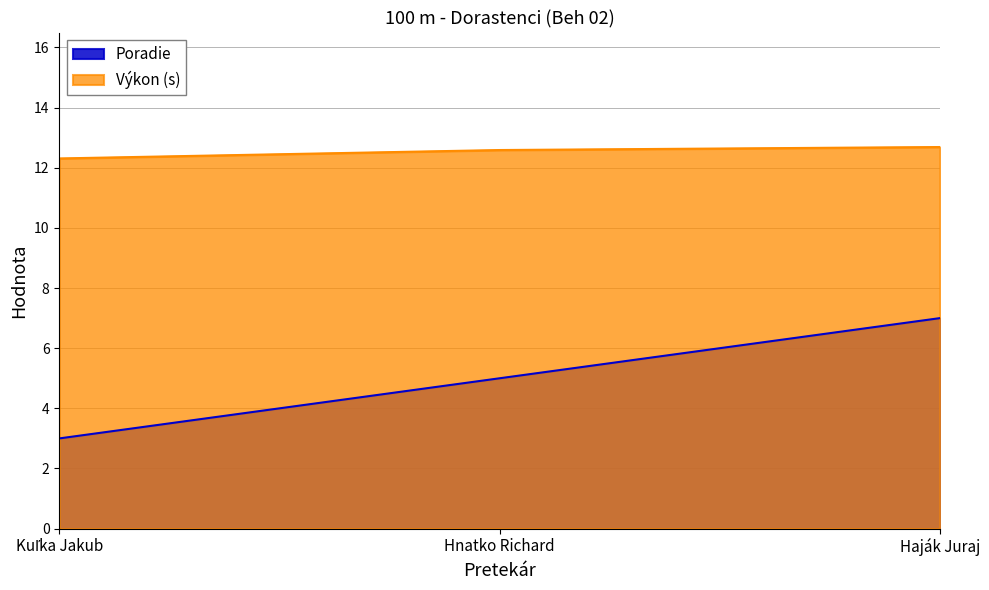

Count the Výkon values in the range 12 to 13.

3